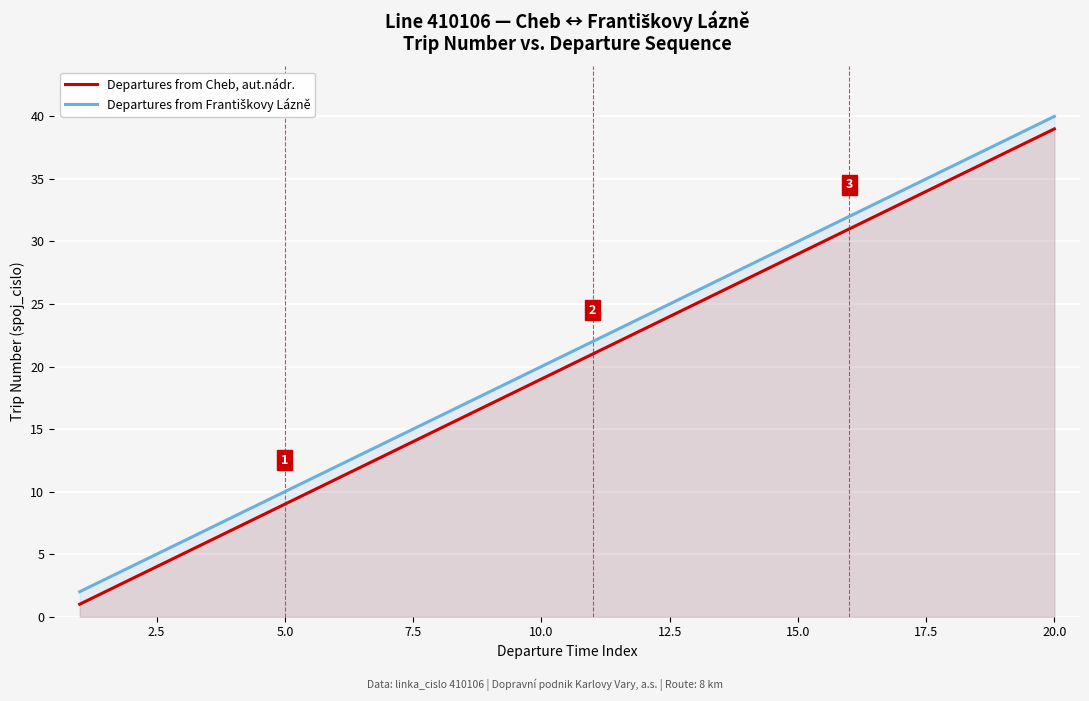

What is the difference between the maximum and minimum values in the Departures from Cheb, aut.nádr. series?

38